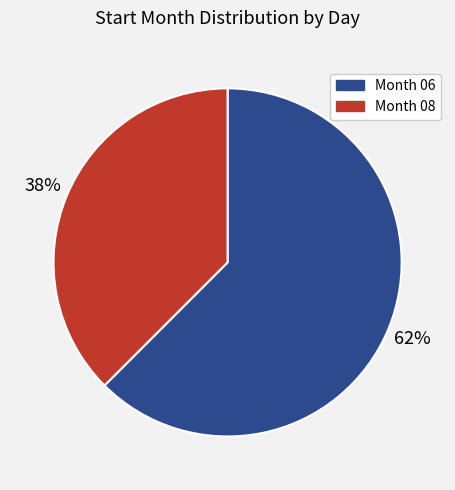

Which slice is the largest?

Month 06